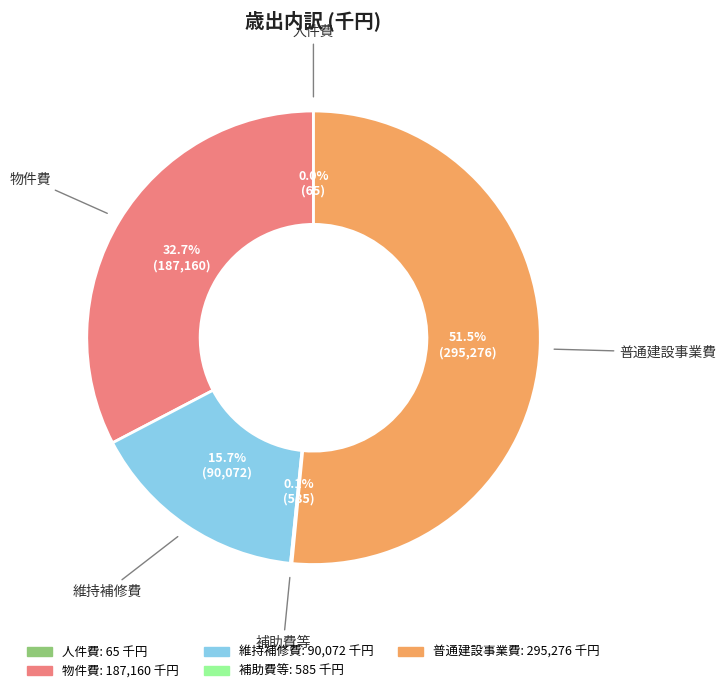

Which category accounts for the majority?

普通建設事業費